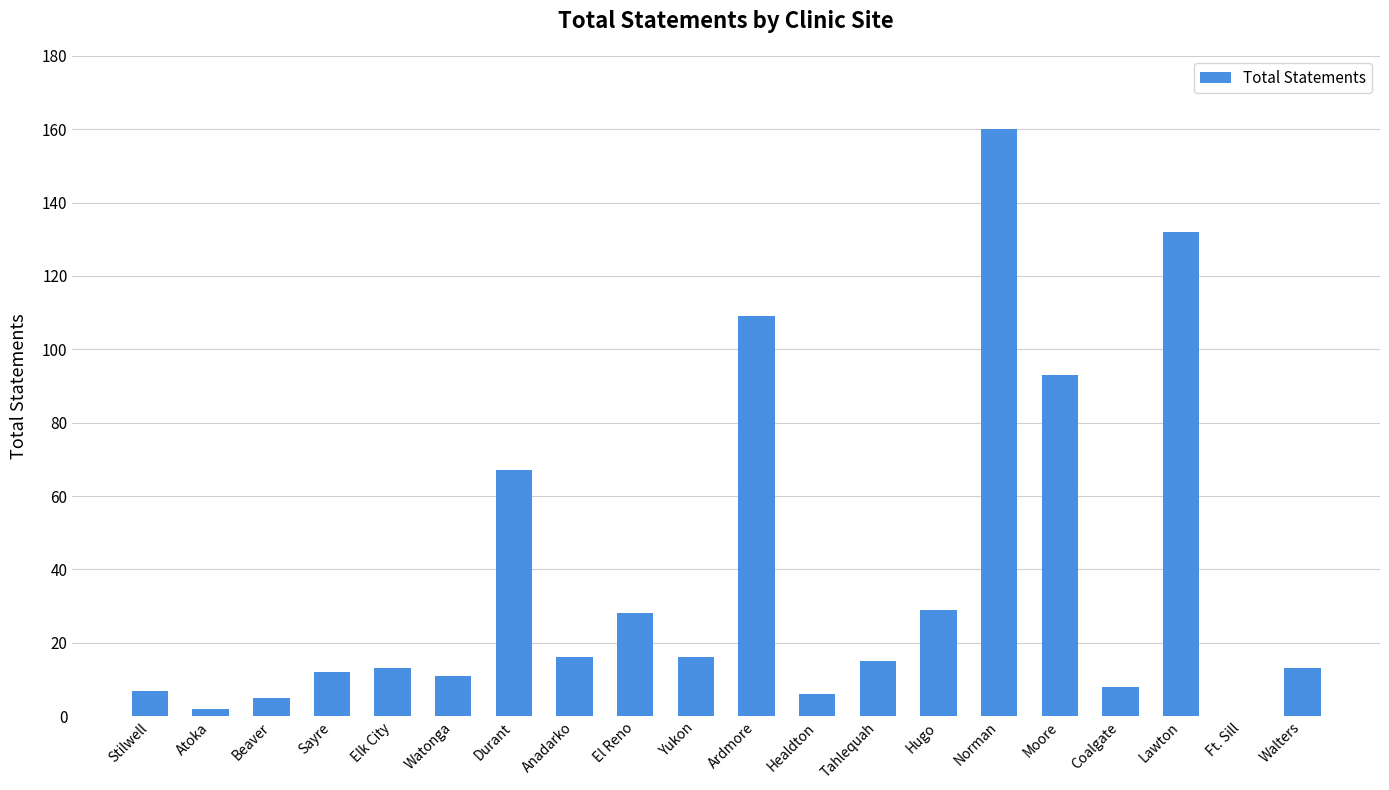

Reading left to right, list all the values displayed in this chart.

7	2	5	12	13	11	67	16	28	16	109	6	15	29	160	93	8	132	0	13